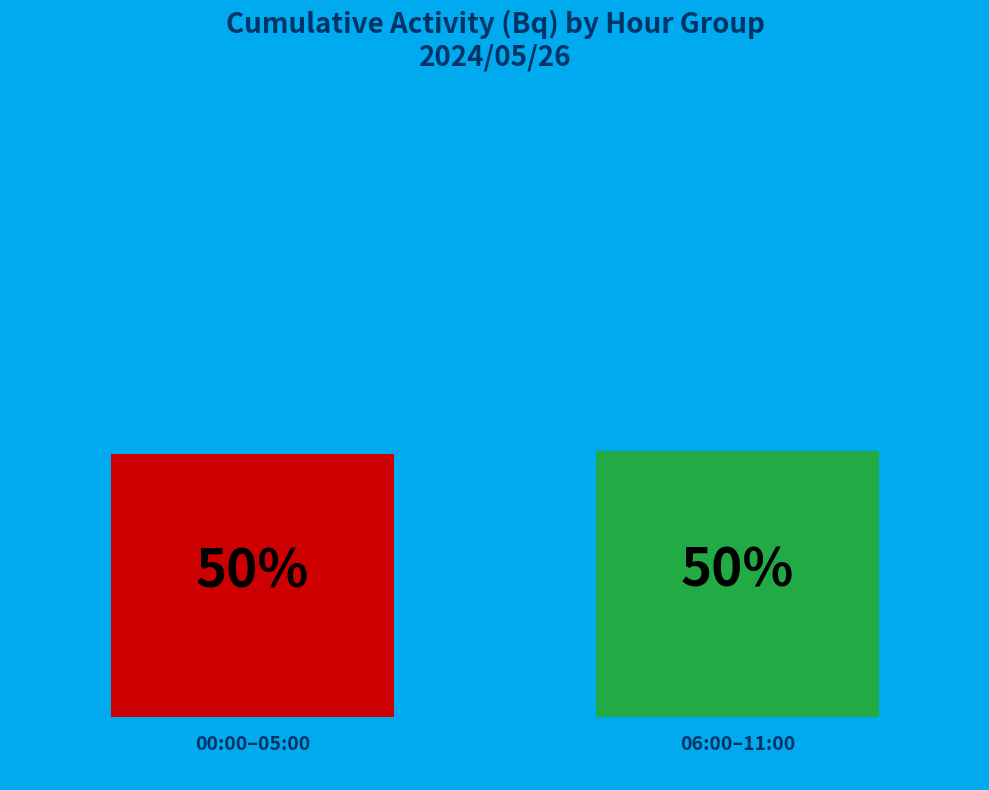

How many bars are there in each group?

2